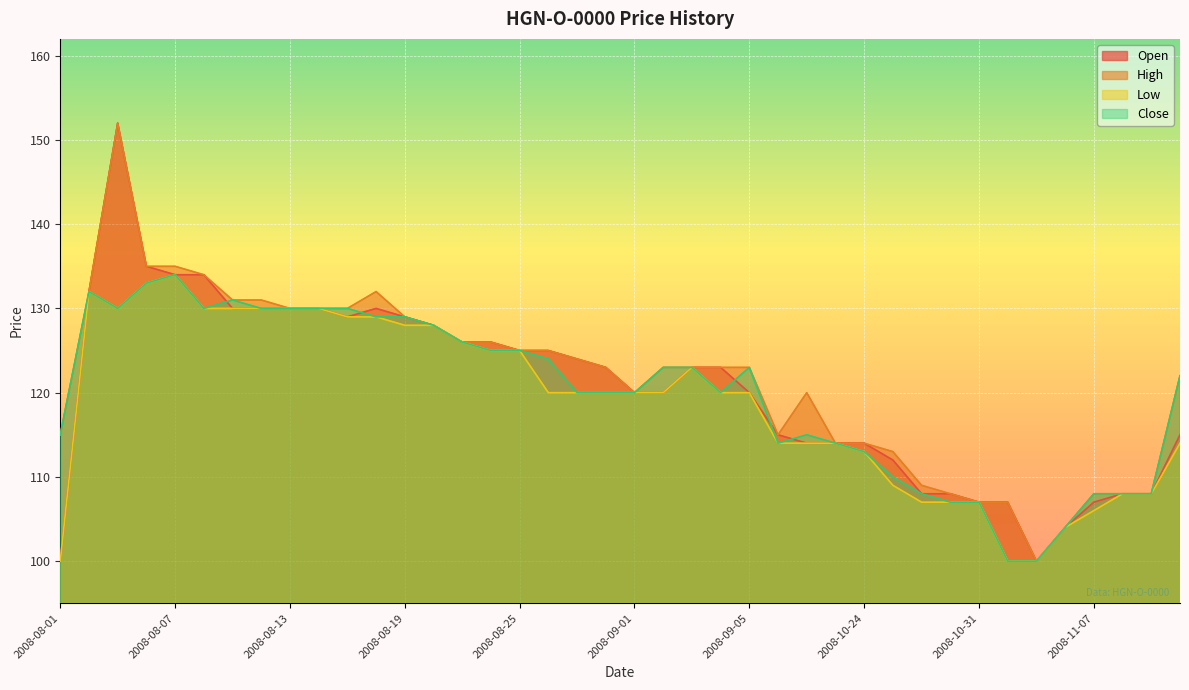

Between 2008-08-25 and 2008-11-07, which series saw the biggest shift?

Low